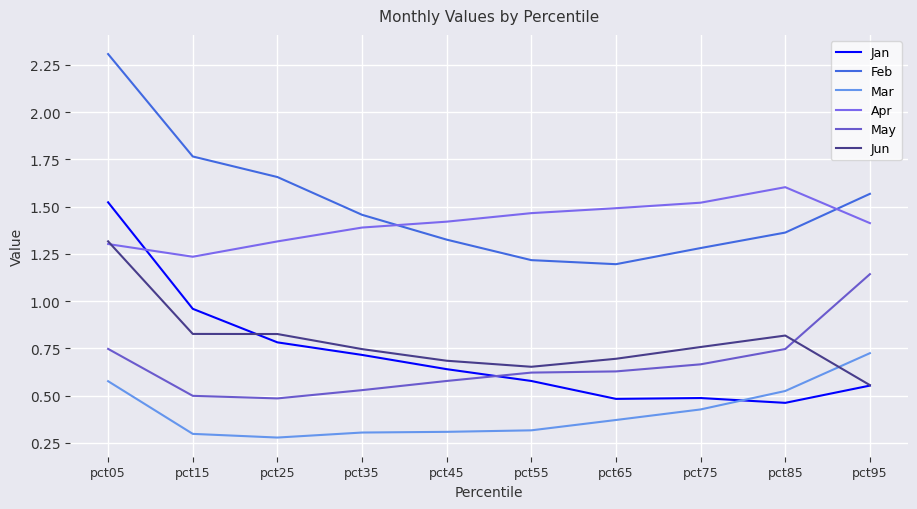

How many categories are shown in the chart?

10